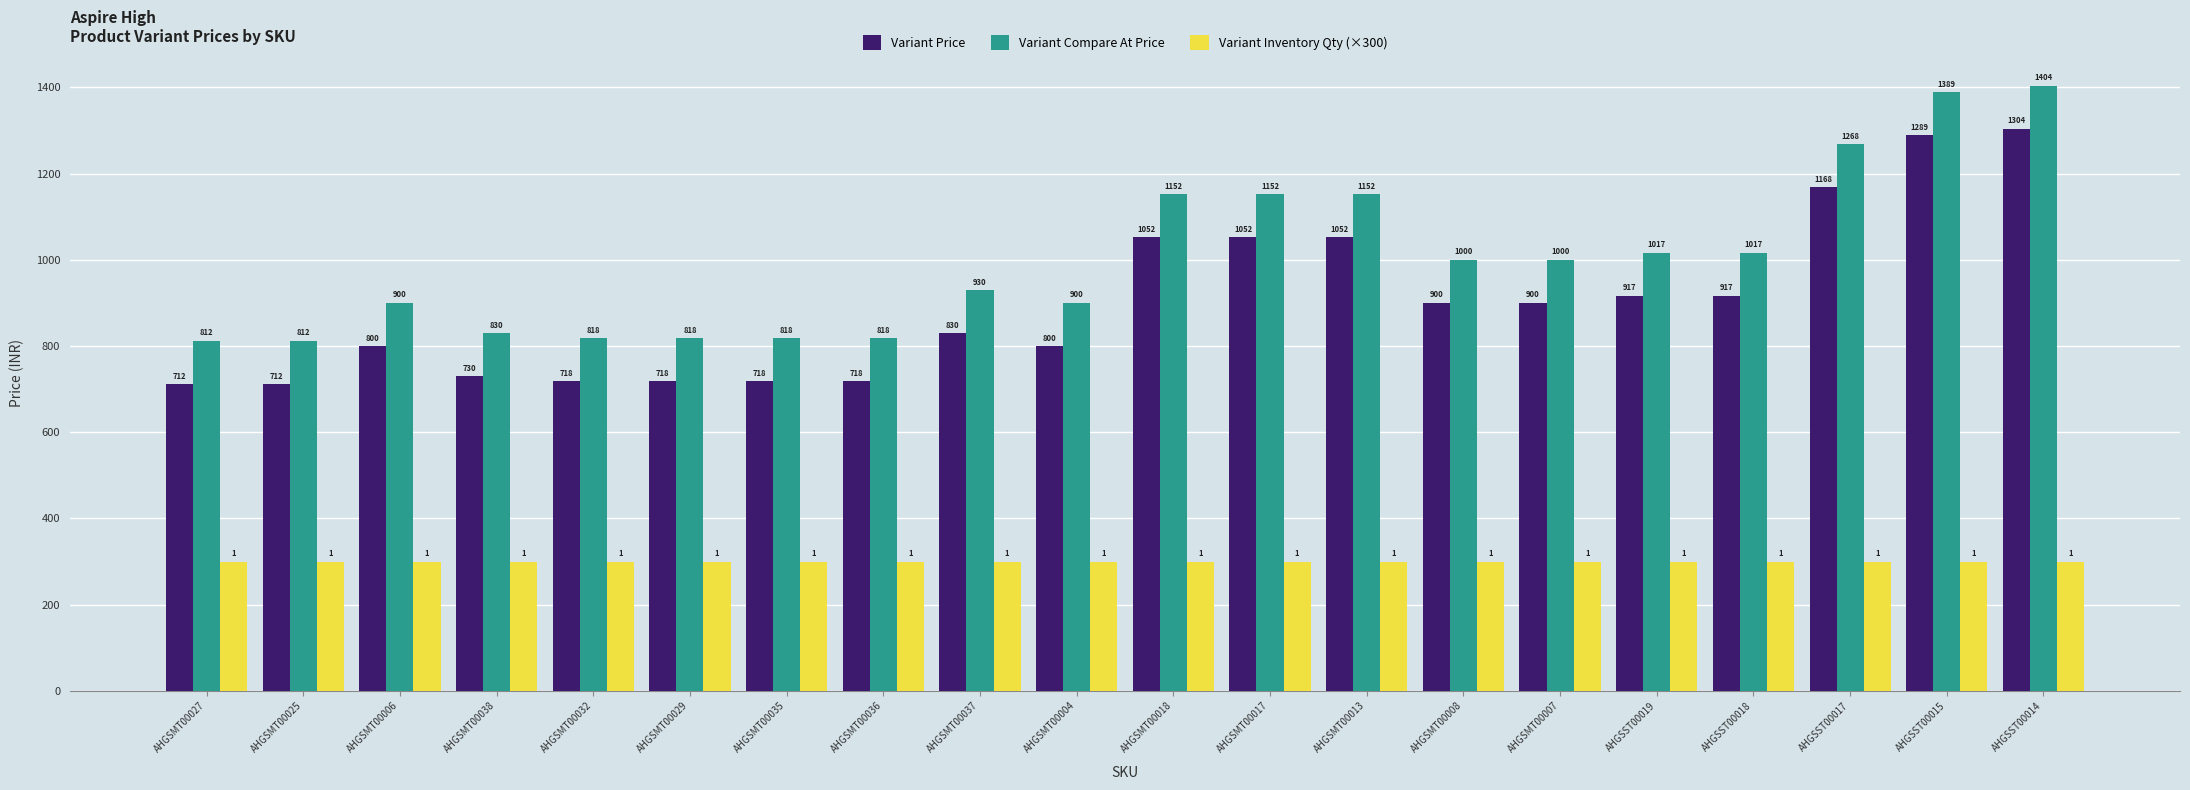

What is the lowest value of the Variant Inventory Qty (×300) series?

300